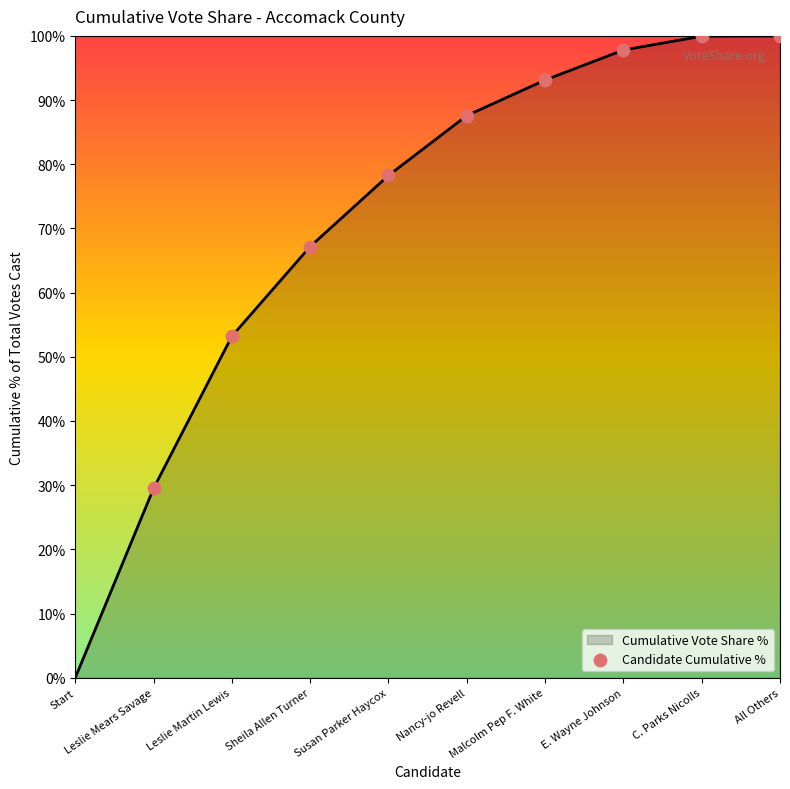

What is the change in value from Malcolm Pep F. White to C. Parks Nicolls?

+6.8